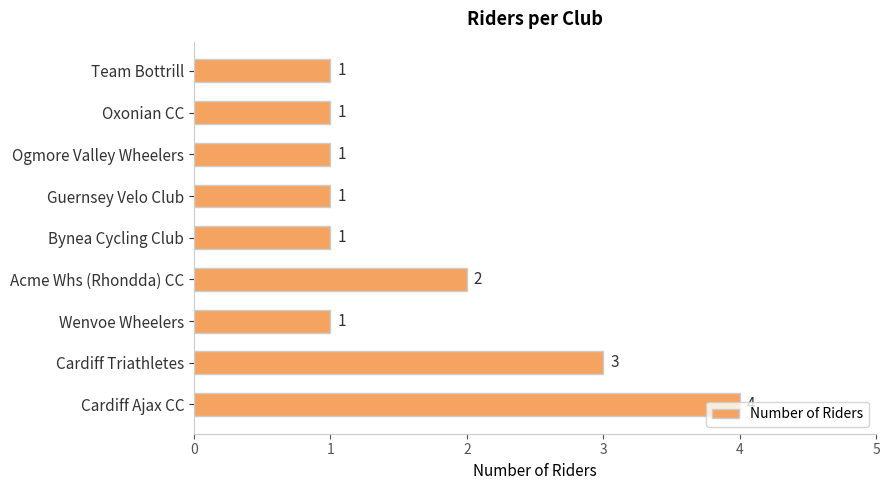

Which has a higher value, Acme Whs (Rhondda) CC or Bynea Cycling Club?

Acme Whs (Rhondda) CC